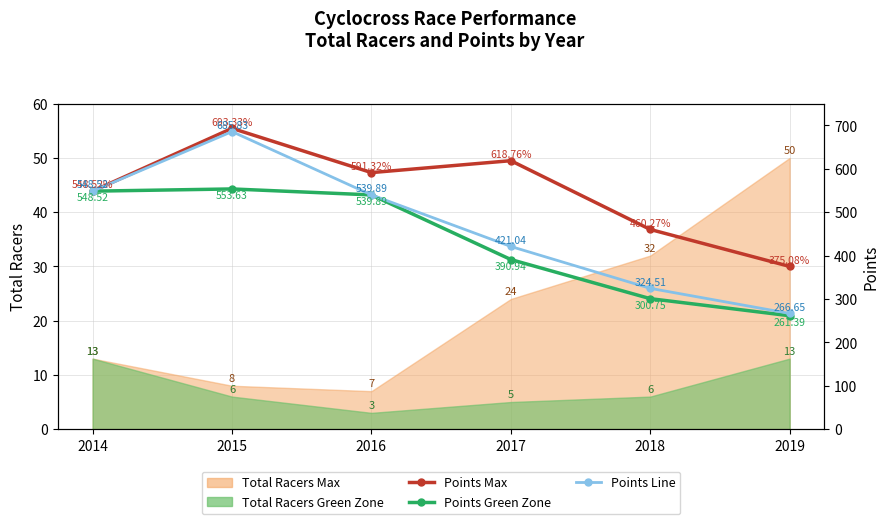

True or false: Points Green Zone has more than 0 interior local peaks.

True